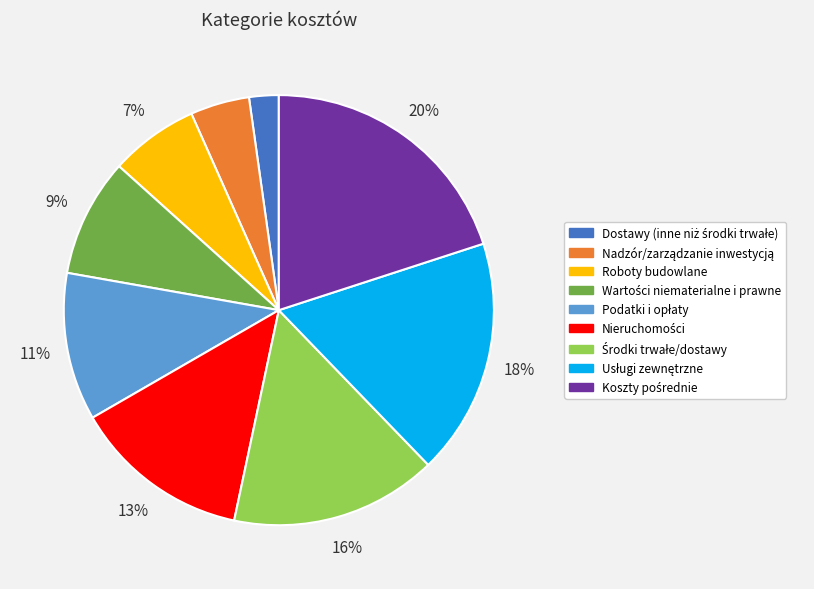

Is Roboty budowlane the majority of the pie?

No